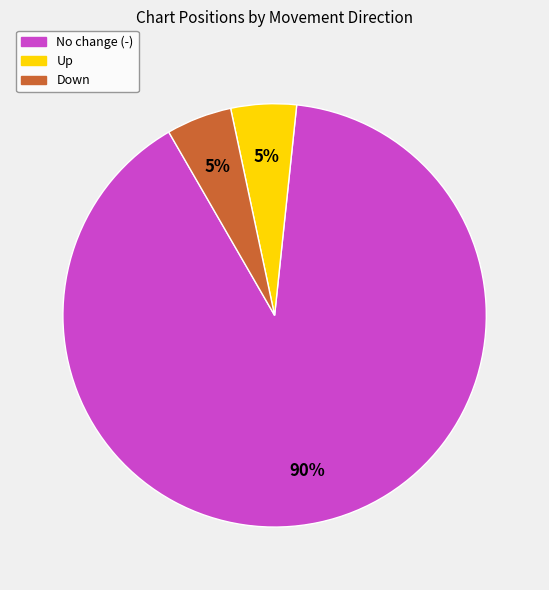

To the nearest percent, what is the average slice percentage?

33%